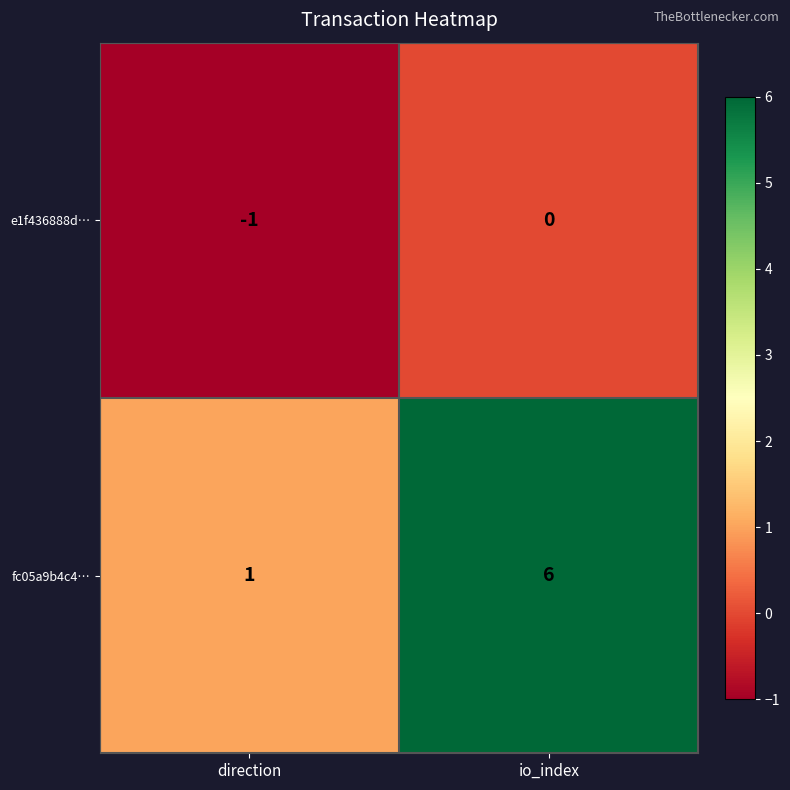

Which series has the widest spread of values?

fc05a9b4c4…